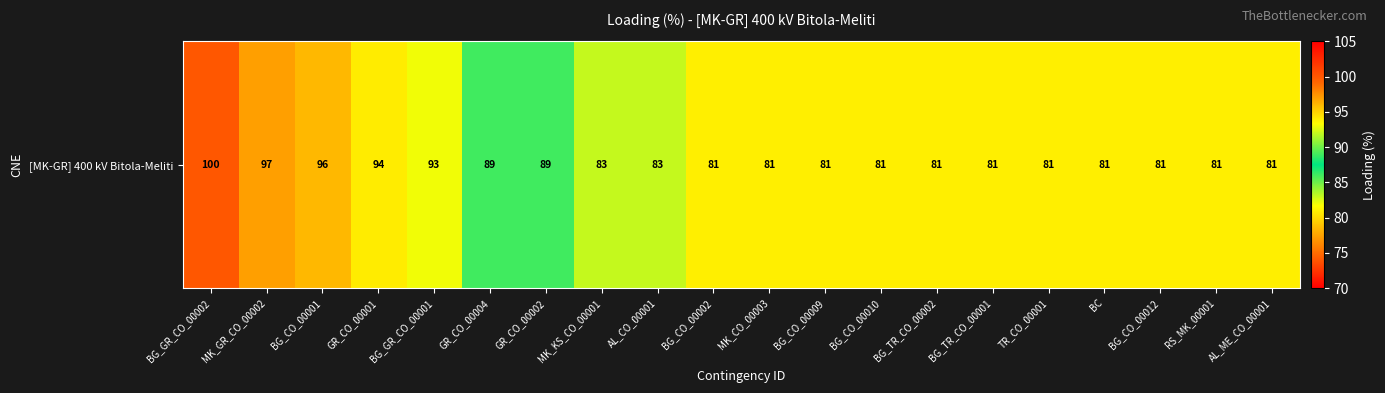

Reading right to left, what are all the values shown in this chart?

81	81	81	81	81	81	81	81	81	81	81	83	83	89	89	93	94	96	97	100